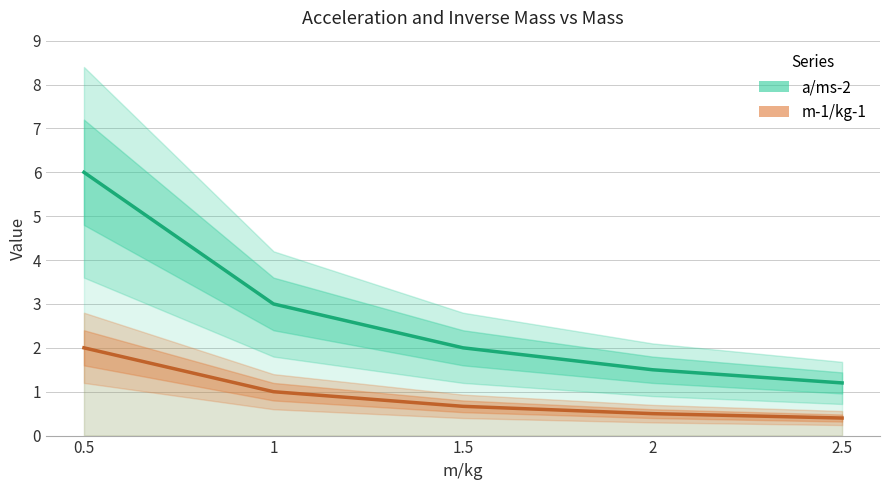

True or false: a/ms-2 and m-1/kg-1 intersect in this chart.

False